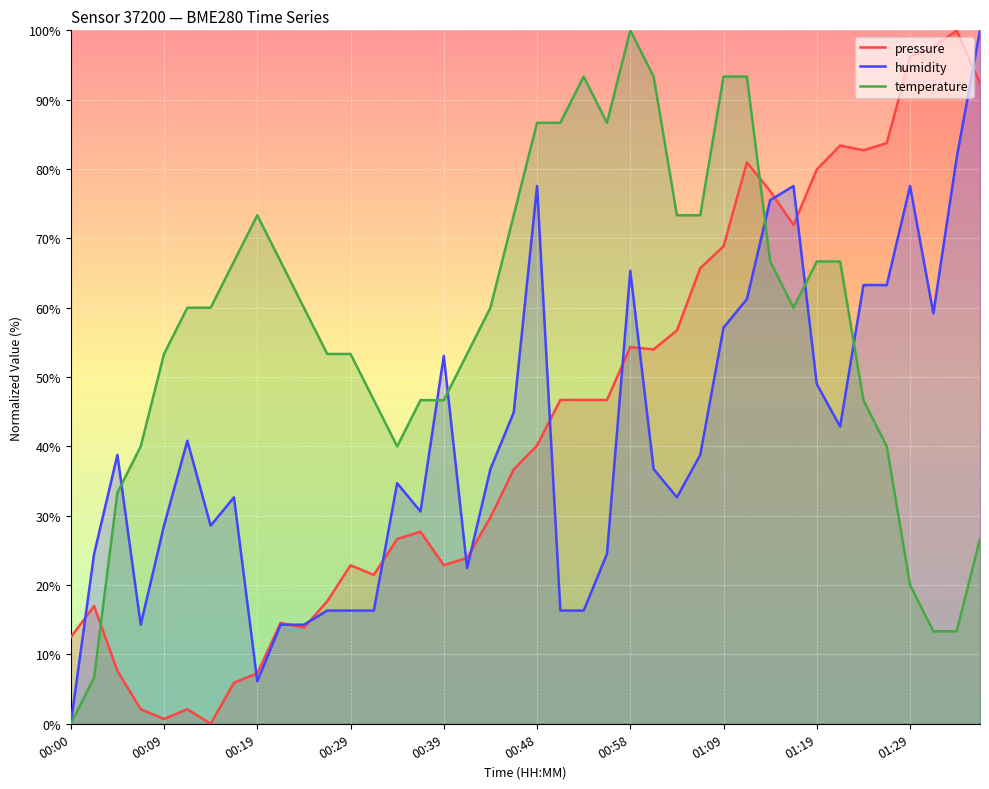

True or false: temperature has more than 1 points higher than both neighbors.

True